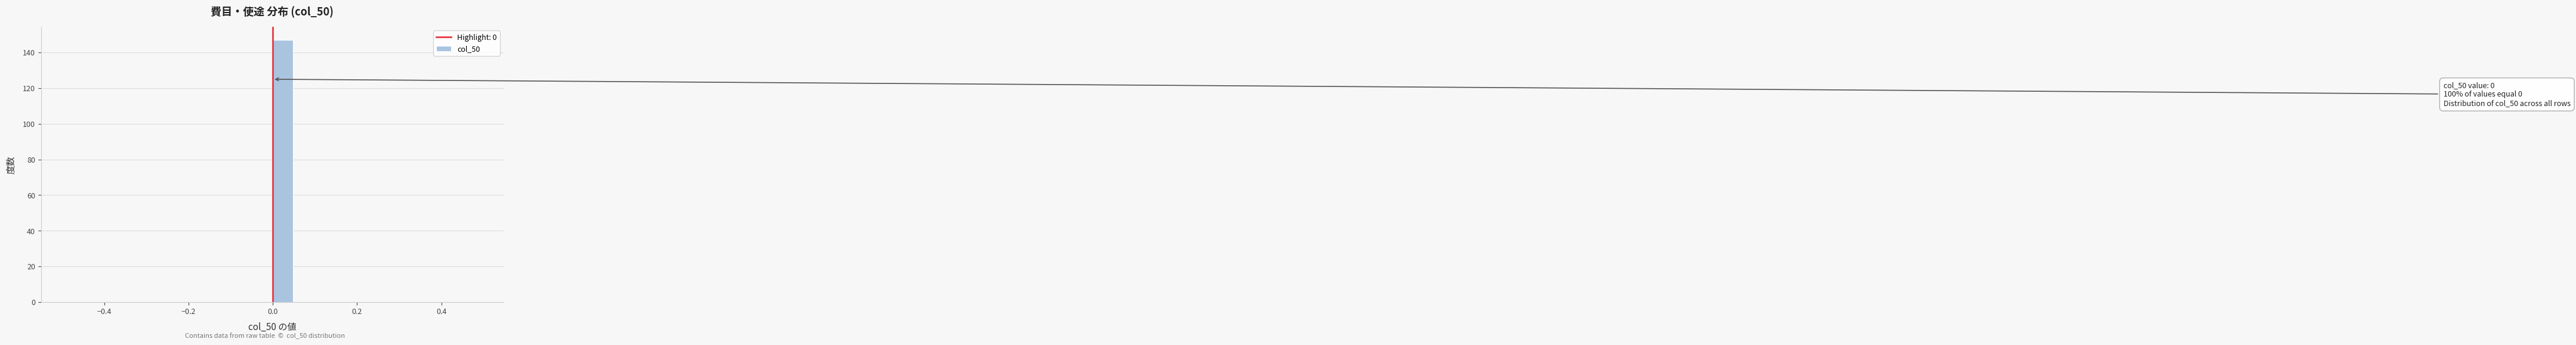

Read against the x-axis, roughly where is the centre of the tallest bar?

0.02